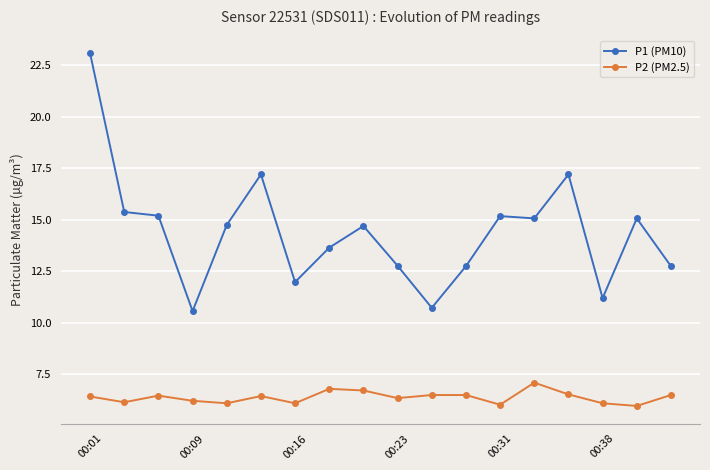

True or false: P1 (PM10) has more than 1 interior local peaks.

True